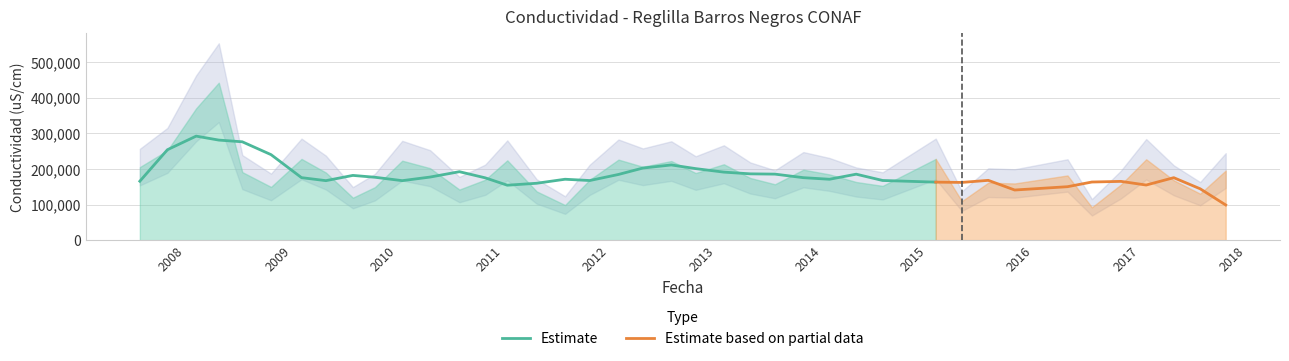

Reading left to right, list all the values displayed in this chart.

205000	252000	370000	442000	191000	149345	228000	189700	119100	148800	223000	202000	142000	169600	224000	136800	98500	169400	226000	206000	222000	188400	213000	174500	156800	197800	184500	163200	152300	228000	109400	161300	159100	181600	92100	156000	227000	168000	130400	195300